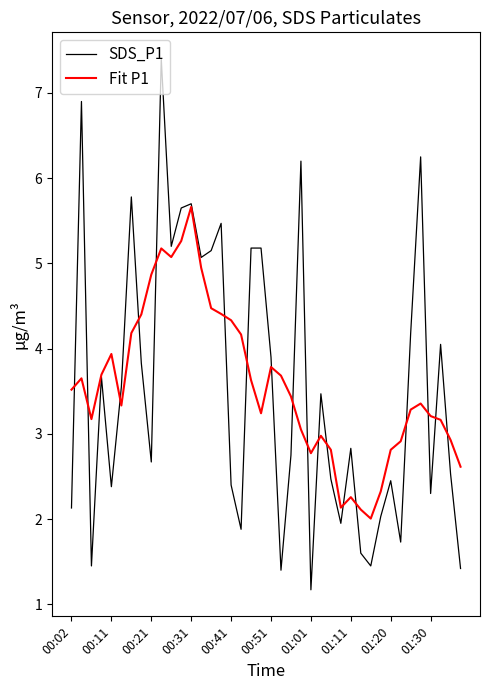

Which series has the largest range (max minus min)?

SDS_P1